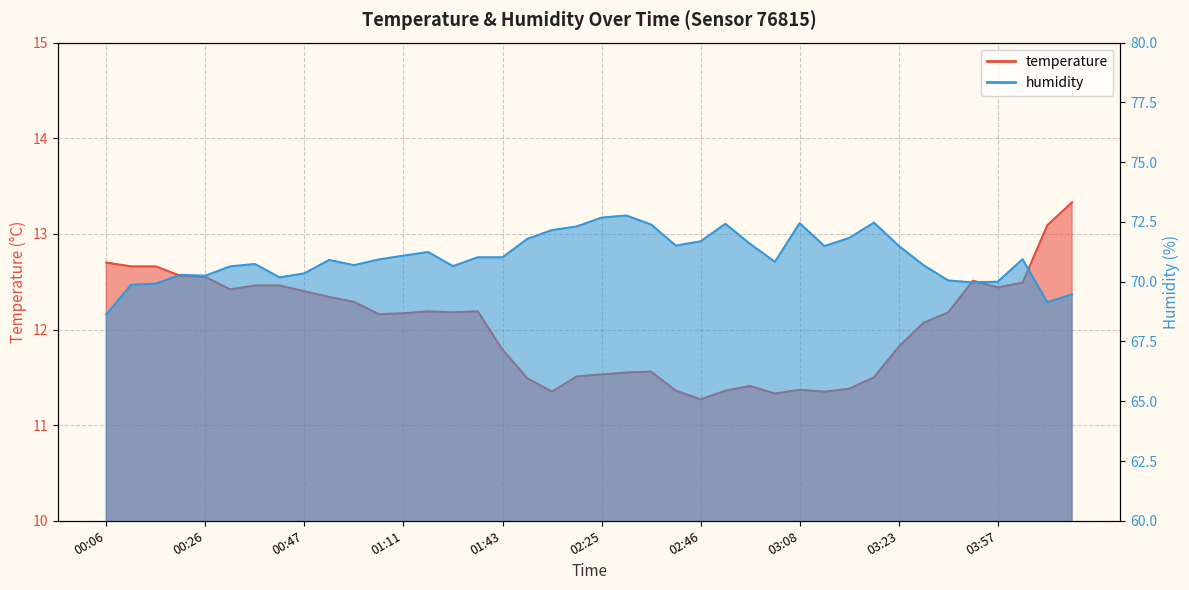

What is the sum of all temperature values?

481.4